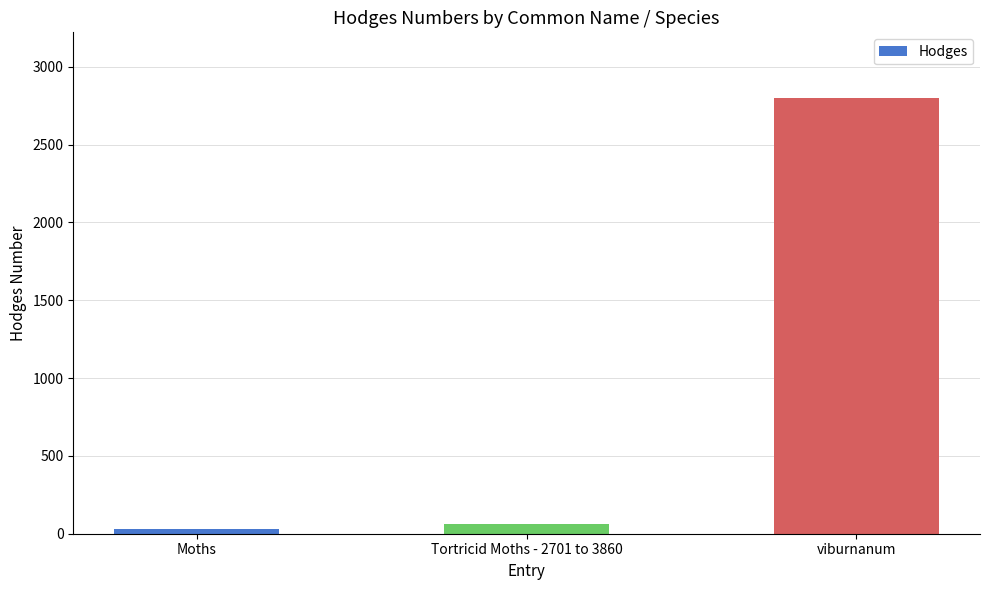

What is the label of the 1st bar from the right?

viburnanum